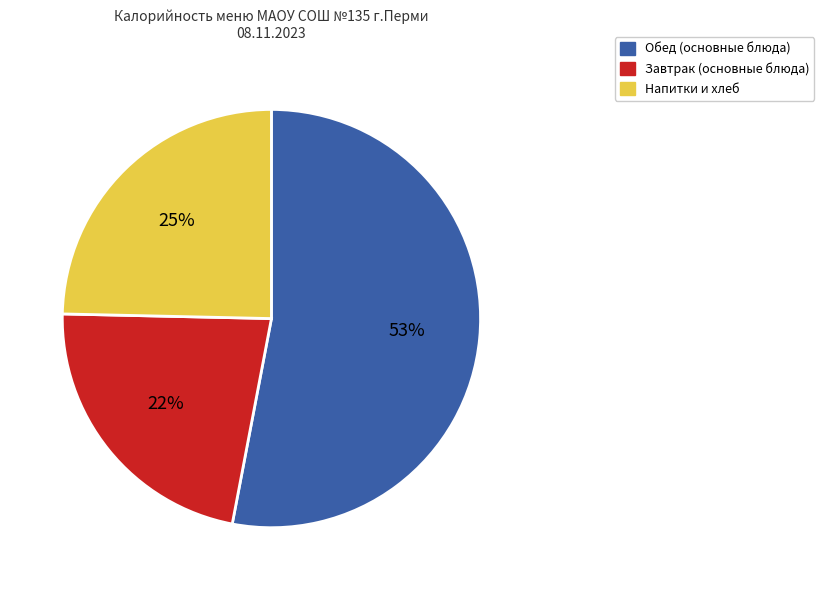

Is the sum of Напитки и хлеб and Завтрак (основные блюда) greater than half?

No